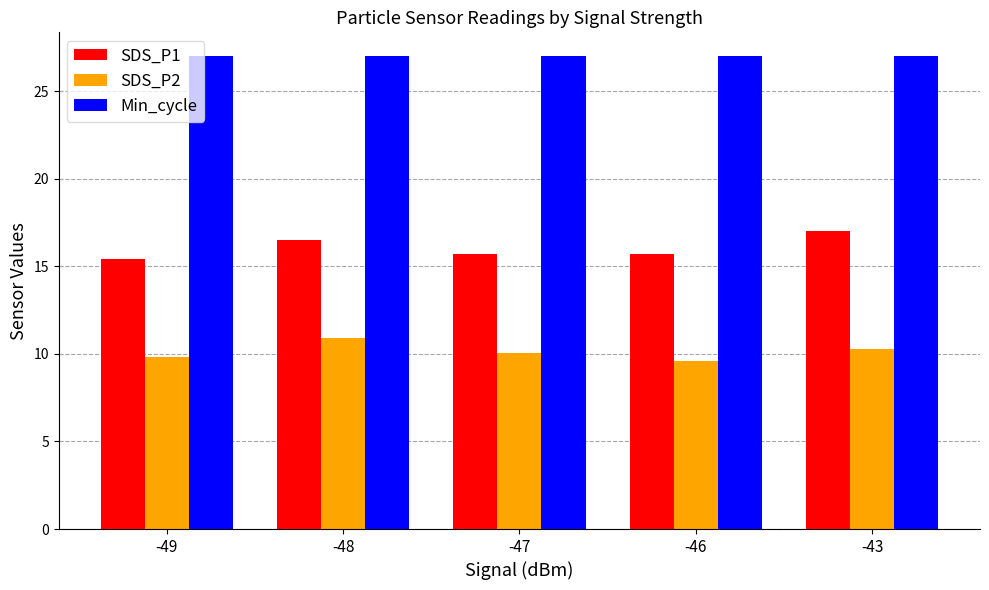

Reading left to right, extract all data points from this chart.

SDS_P1: -49=15.4	-48=16.5	-47=15.7	-46=15.7	-43=17.0
SDS_P2: -49=9.8	-48=10.9	-47=10.0	-46=9.6	-43=10.3
Min_cycle: -49=27.0	-48=27.0	-47=27.0	-46=27.0	-43=27.0